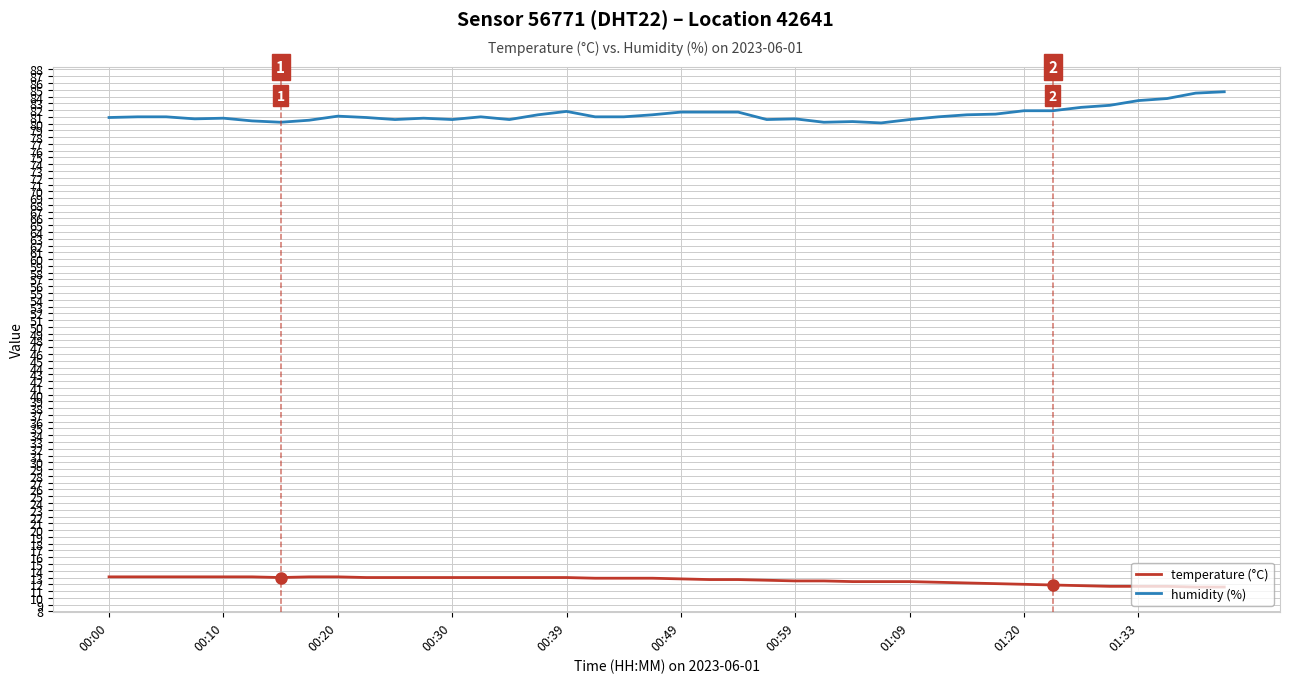

What are all the series names shown in the legend?

temperature (°C), humidity (%)